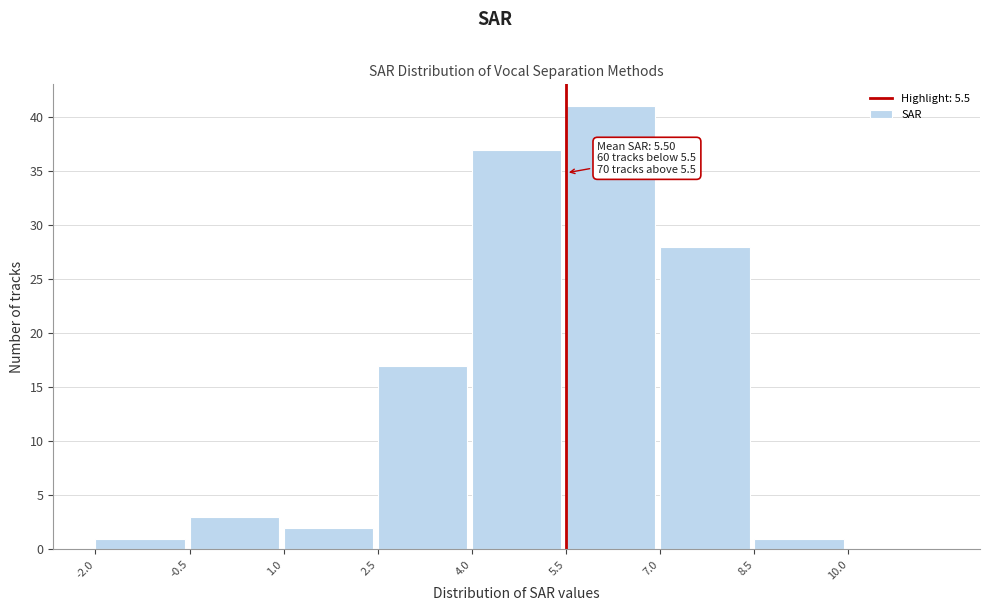

Over which range of the x-axis is the bar tallest?

5.5 to 7.0